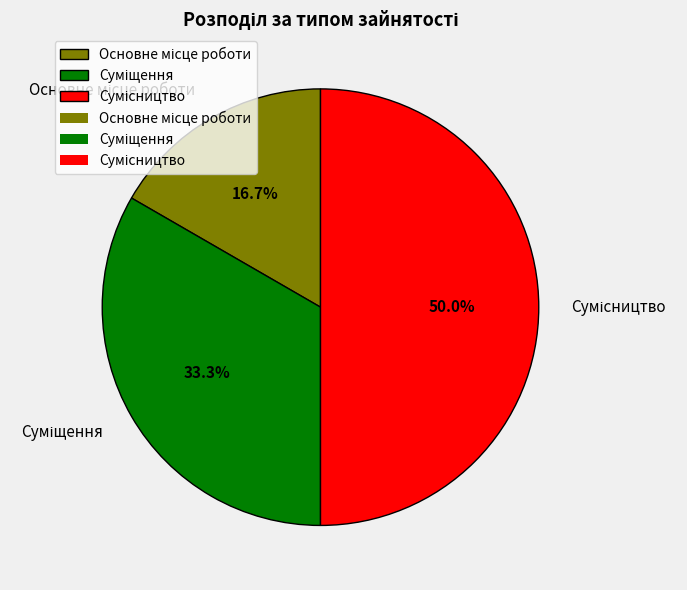

To the nearest percent, what percentage of the pie is Суміщення?

33%